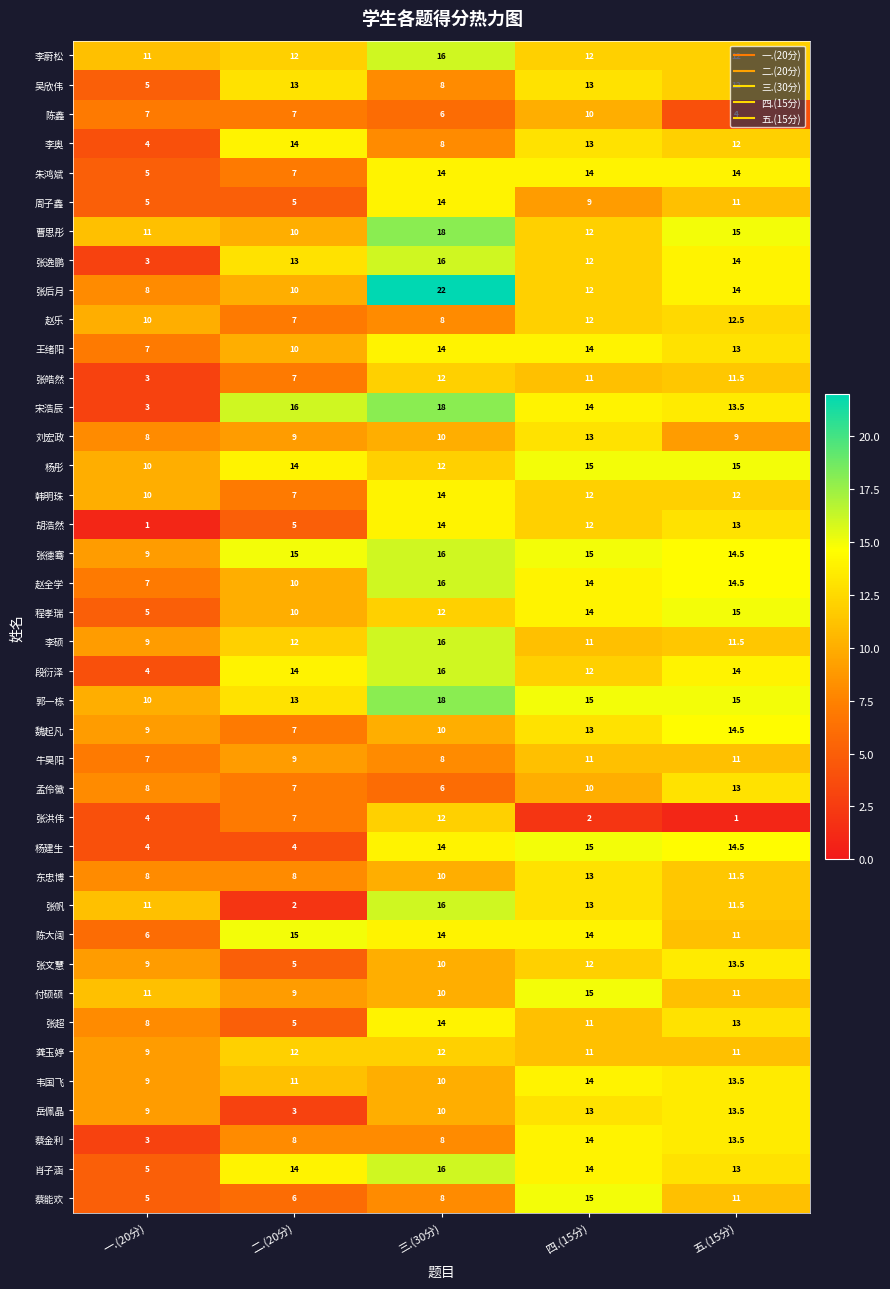

Is it true that 韩明珠 equals 3.3 at 三.(30分)?

False